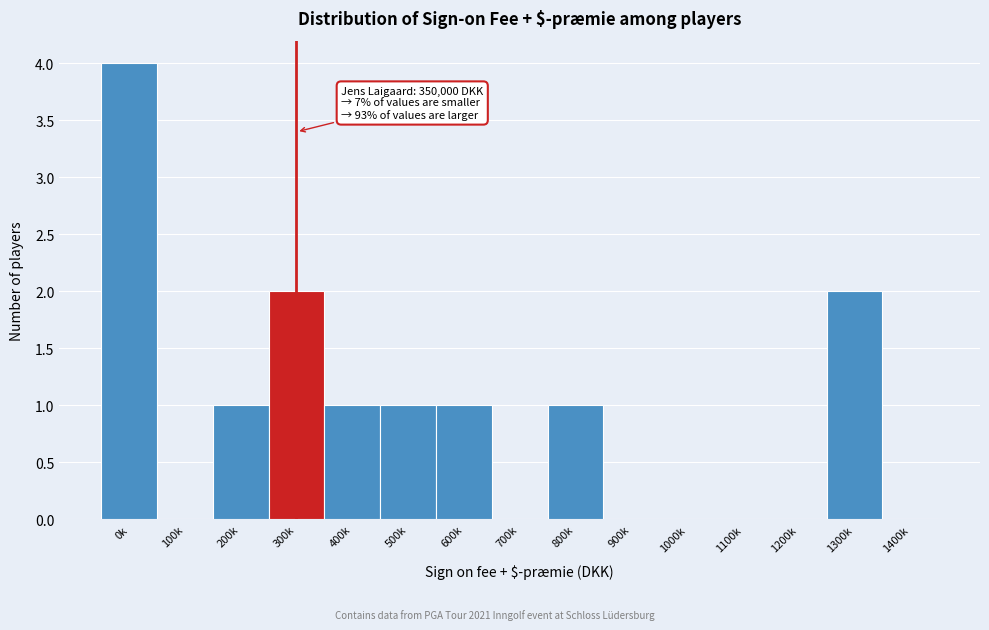

Reading left to right, extract all data points from this chart.

0k=4	100k=0	200k=1	300k=2	400k=1	500k=1	600k=1	700k=0	800k=1	900k=0	1000k=0	1100k=0	1200k=0	1300k=2	1400k=0